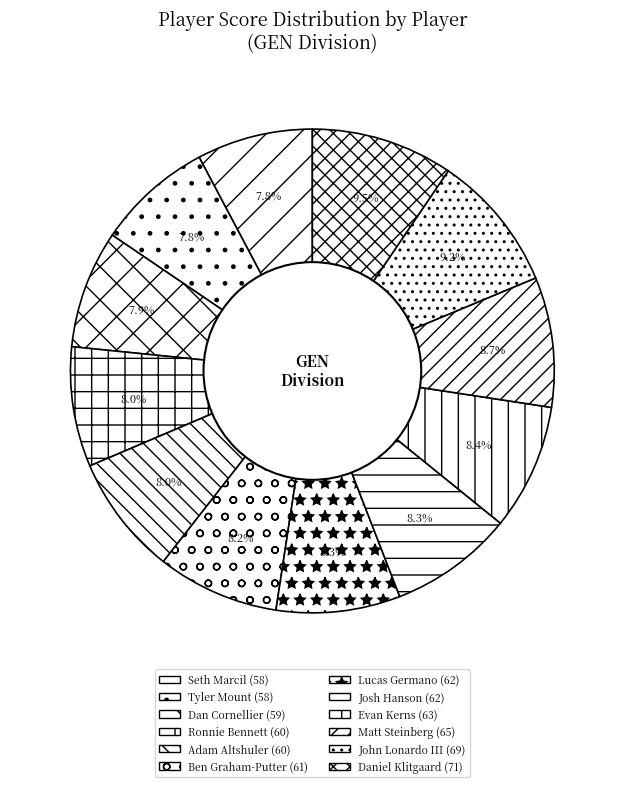

To the nearest percent, what is the average slice percentage?

8%